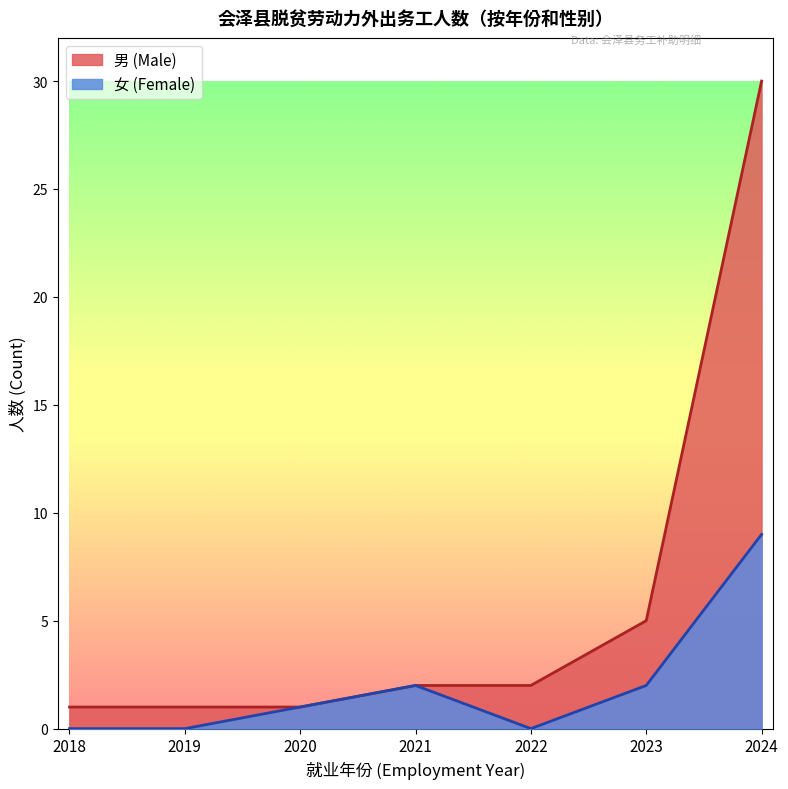

What are all the series names shown in the legend?

男 (Male), 女 (Female)